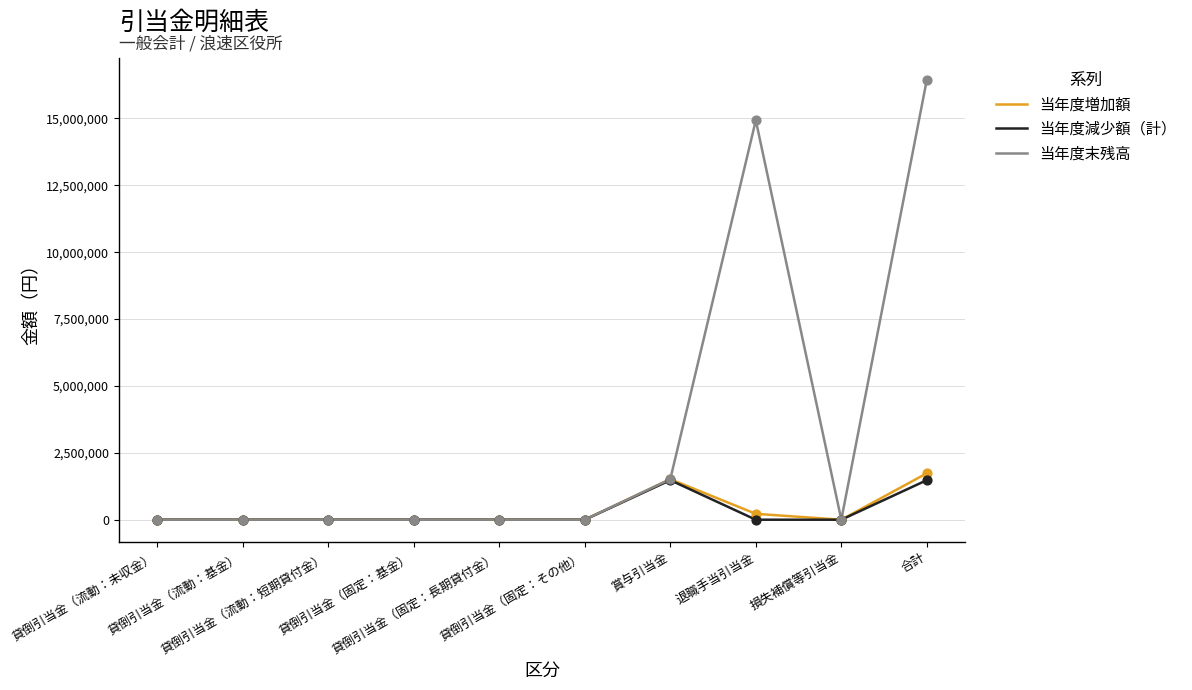

Which series has the largest total across all categories?

当年度末残高